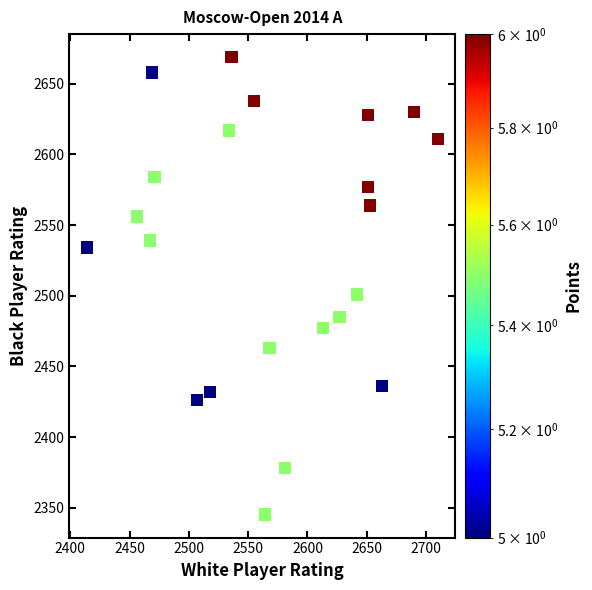

What Y value in the scatter plot is closest to 2507?

2501